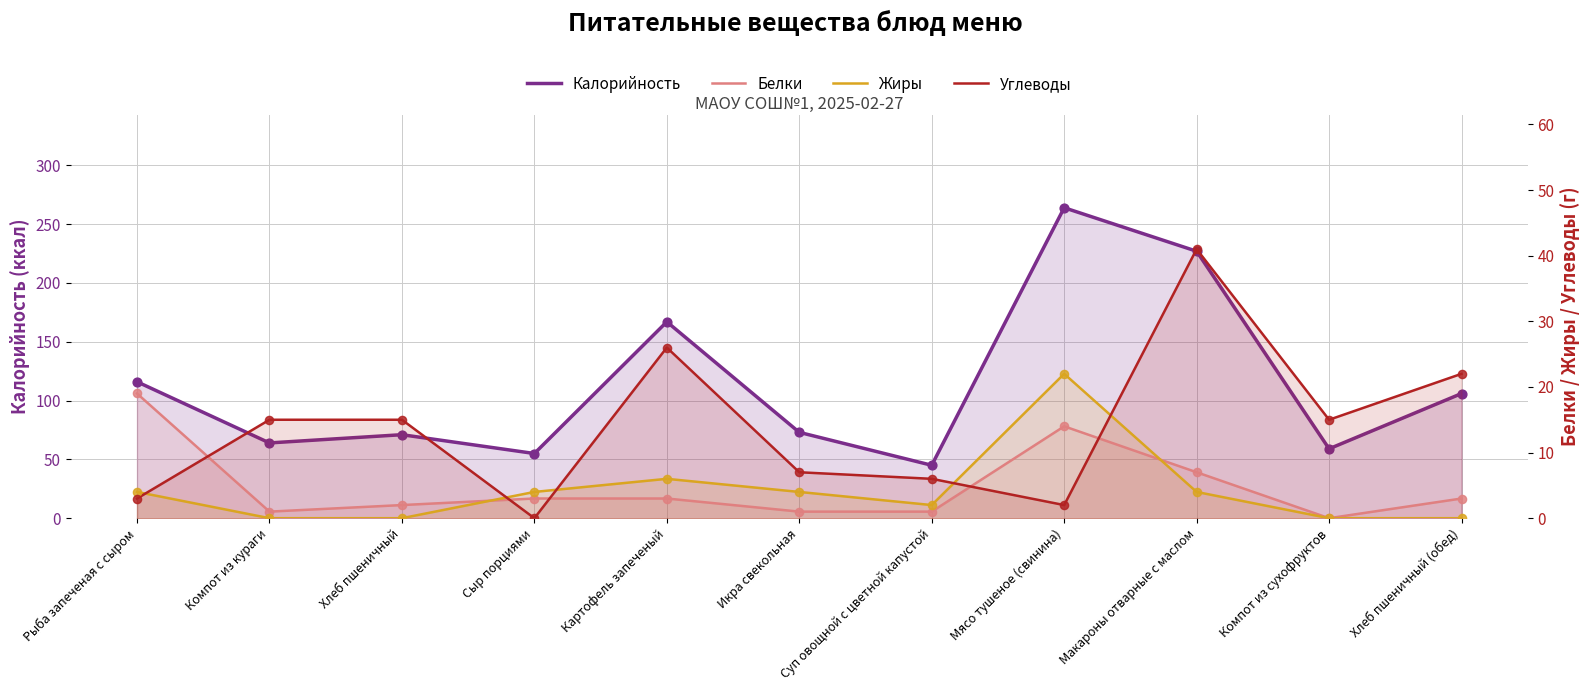

Which series contains the highest Y value?

Калорийность